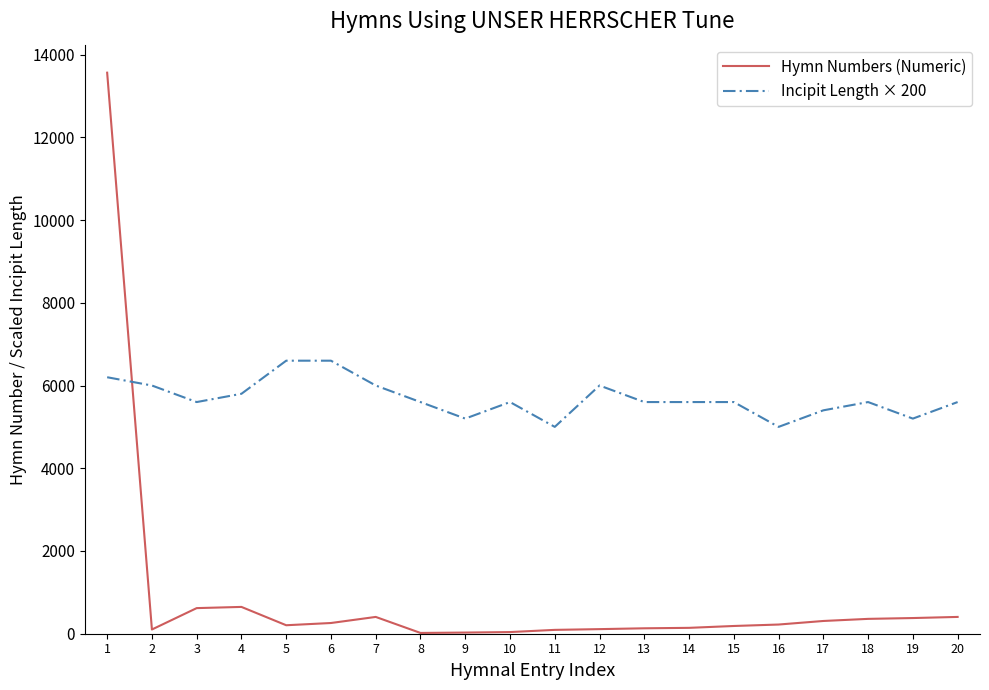

Which series changed the most between 5 and 7?

Incipit Length × 200